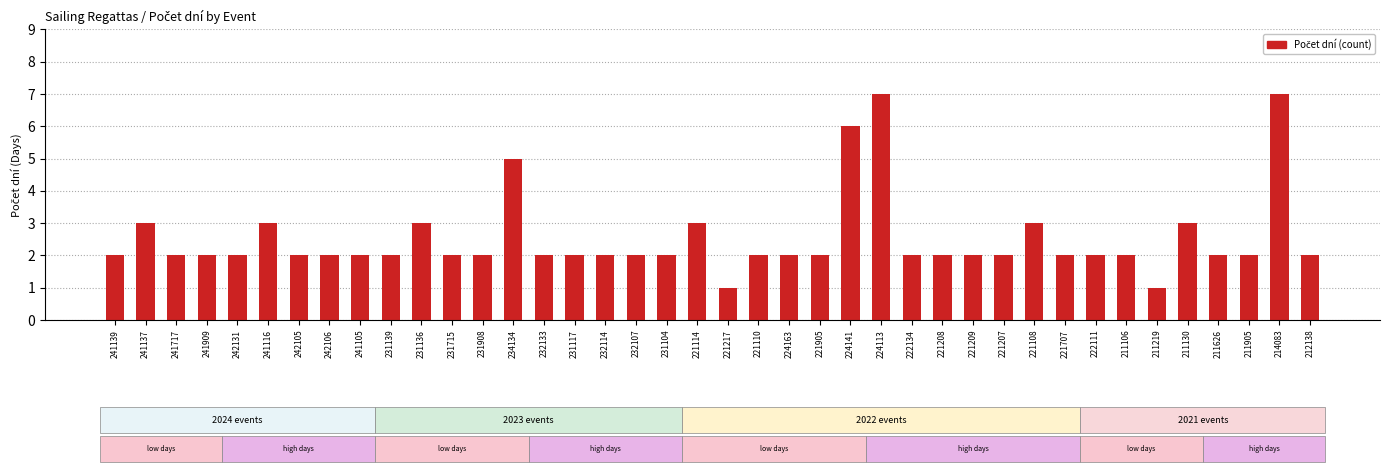

Between 224163 and 234134, which is larger?

234134